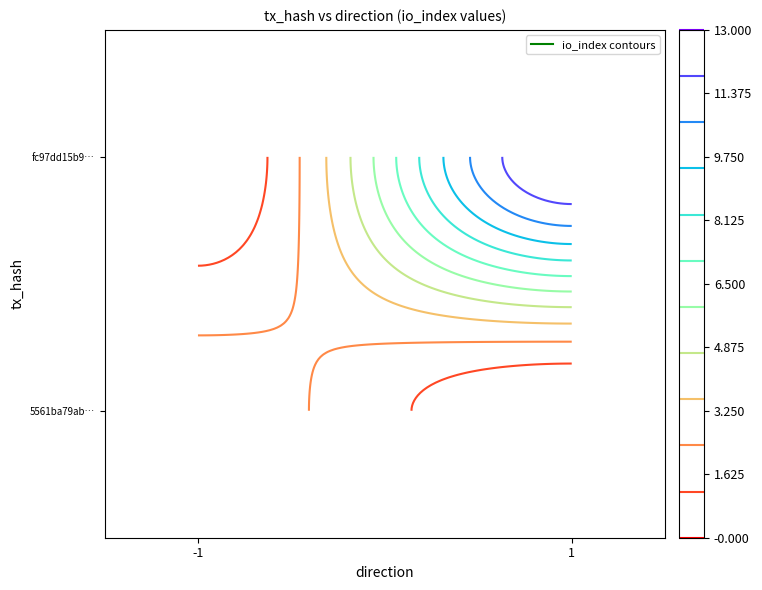

What is the sum of all fc97dd15b99478b24e0d3eb93fdaddfa22c3e7e values?

14